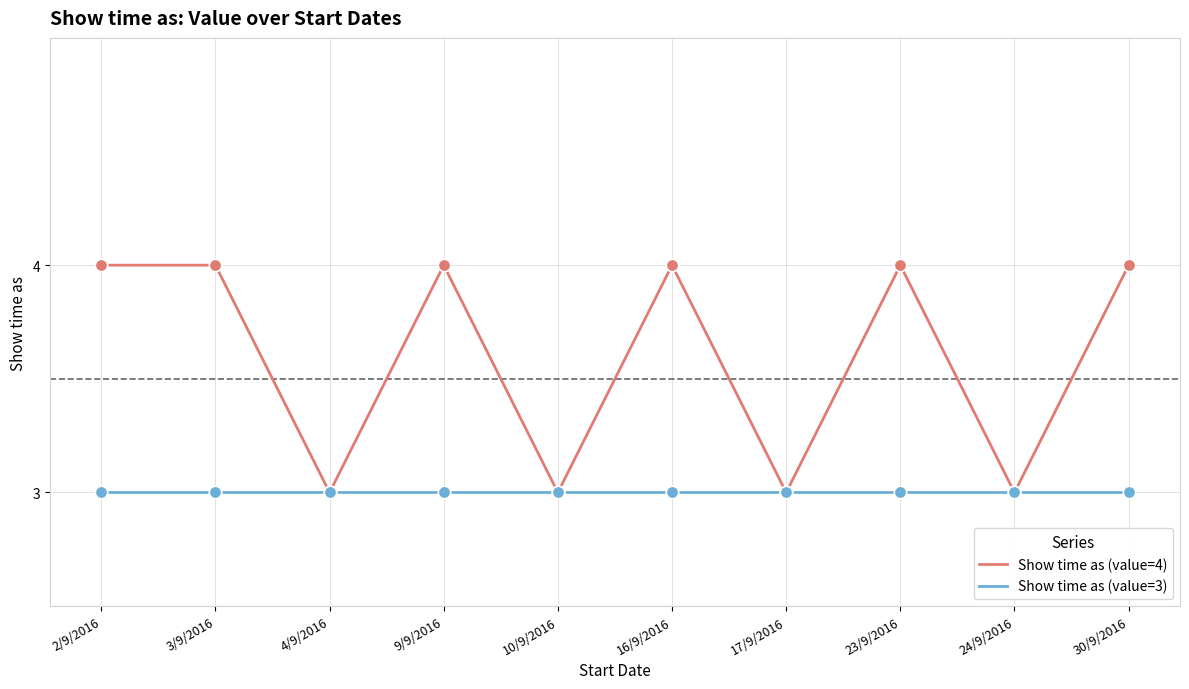

Is the value of Show time as (value=3) at 23/9/2016 greater than the value of Show time as (value=4) at 2/9/2016?

No